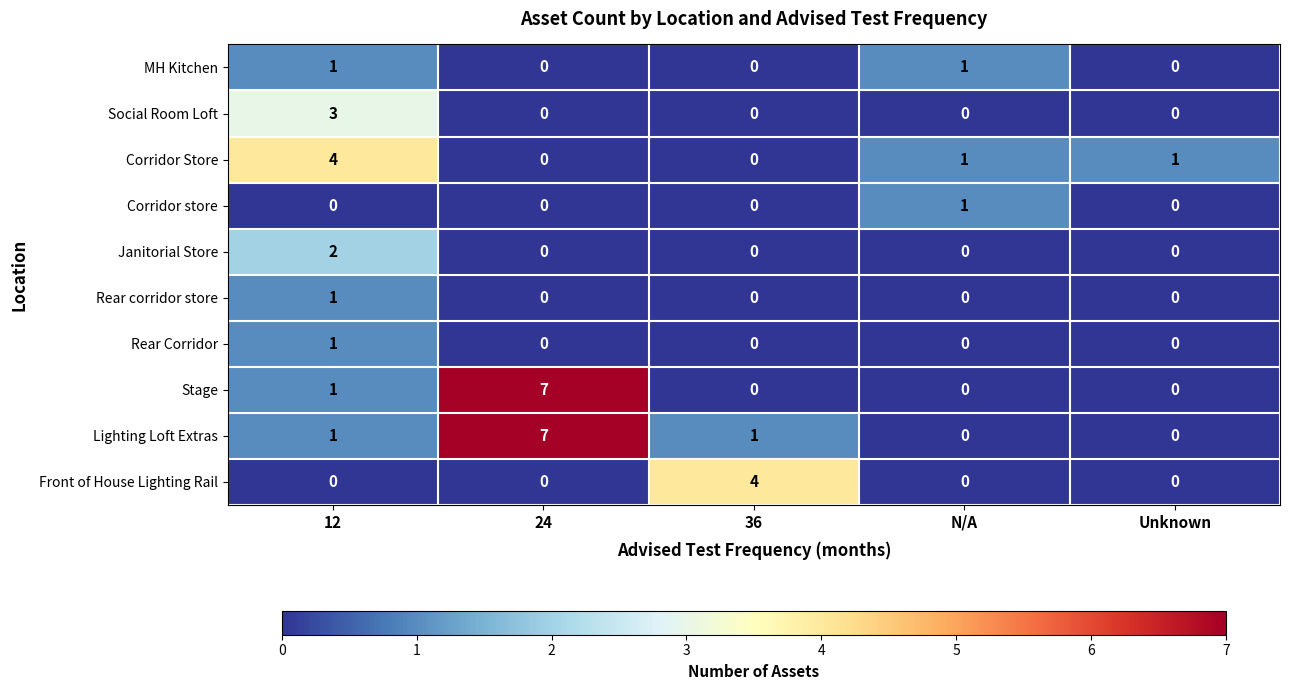

Which label corresponds to the largest value in the chart?

24